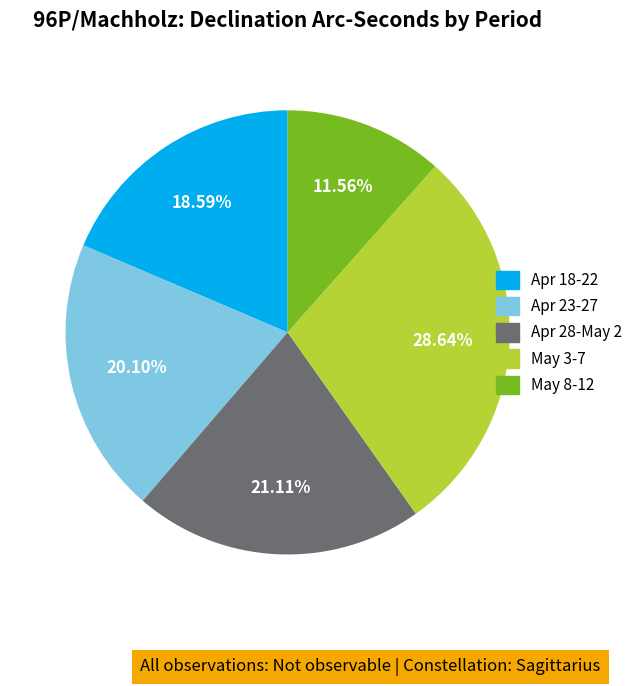

What percentage is the May 3-7 slice, to the nearest percent?

29%